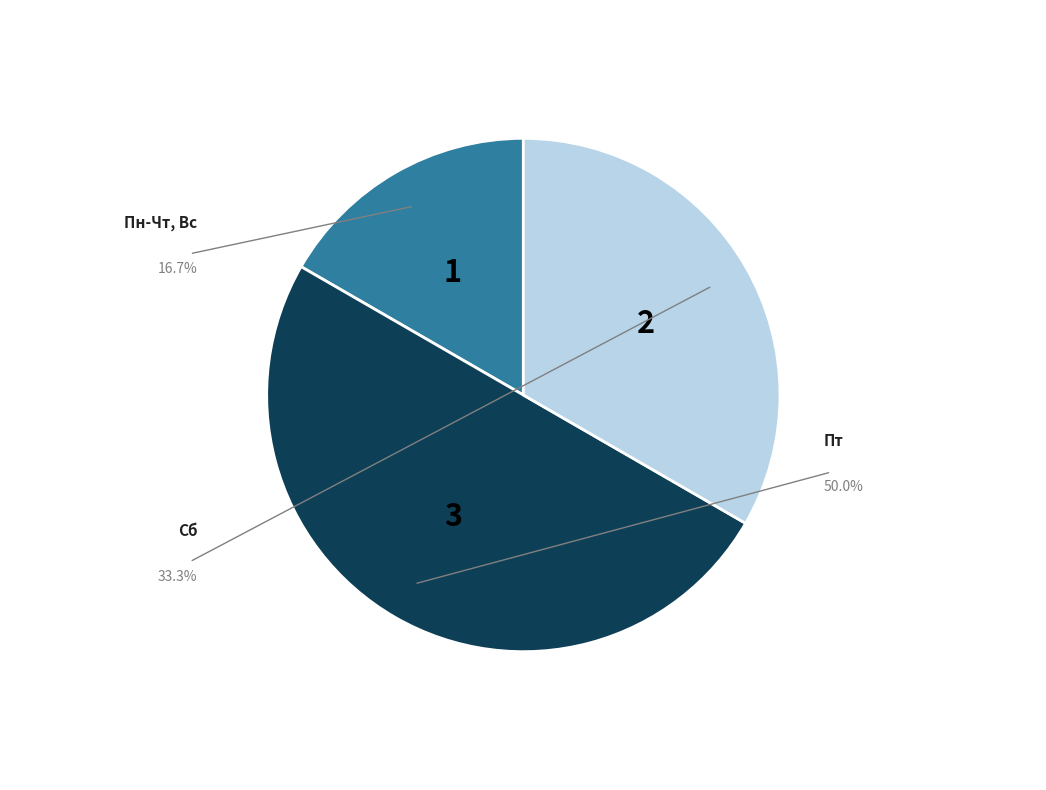

What percentage is NOT represented by Пт?

50.0%